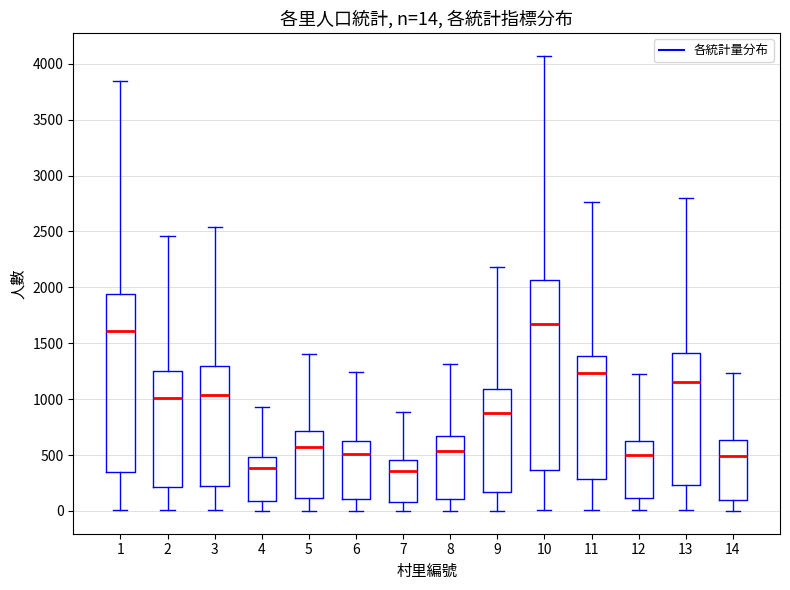

Comparing the boxes themselves (not the whiskers), which one is the tallest?

10